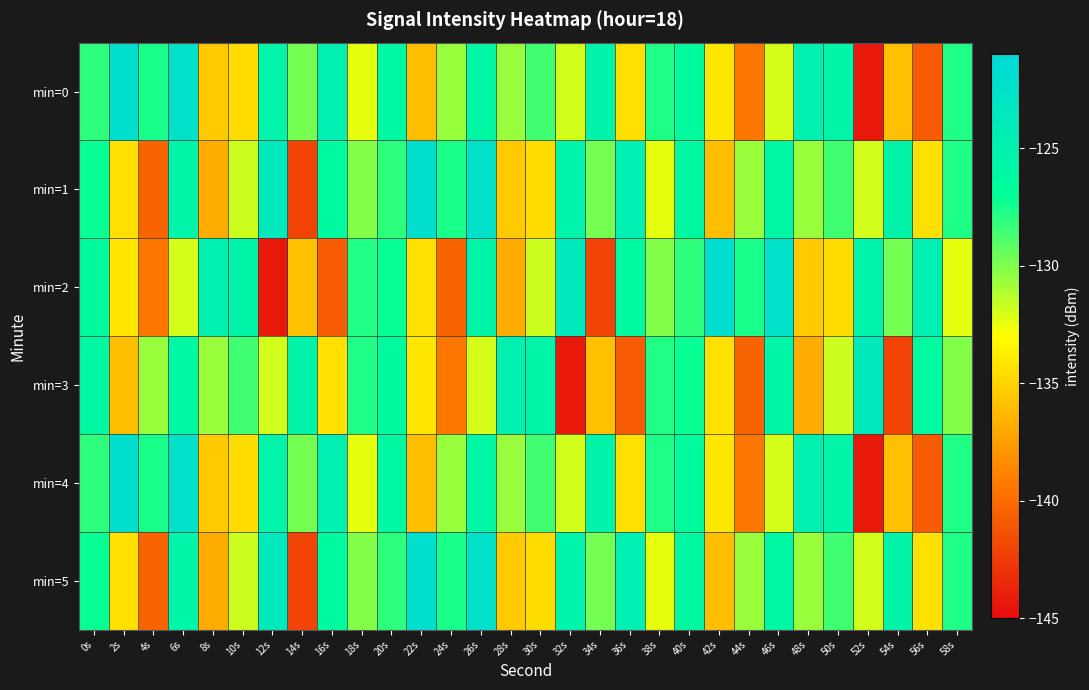

At which category does the chart reach its peak across all series?

2s